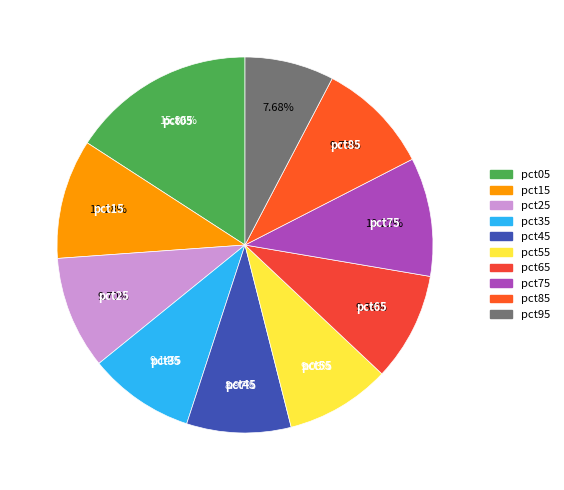

What percentage is the pct05 slice, to the nearest percent?

16%